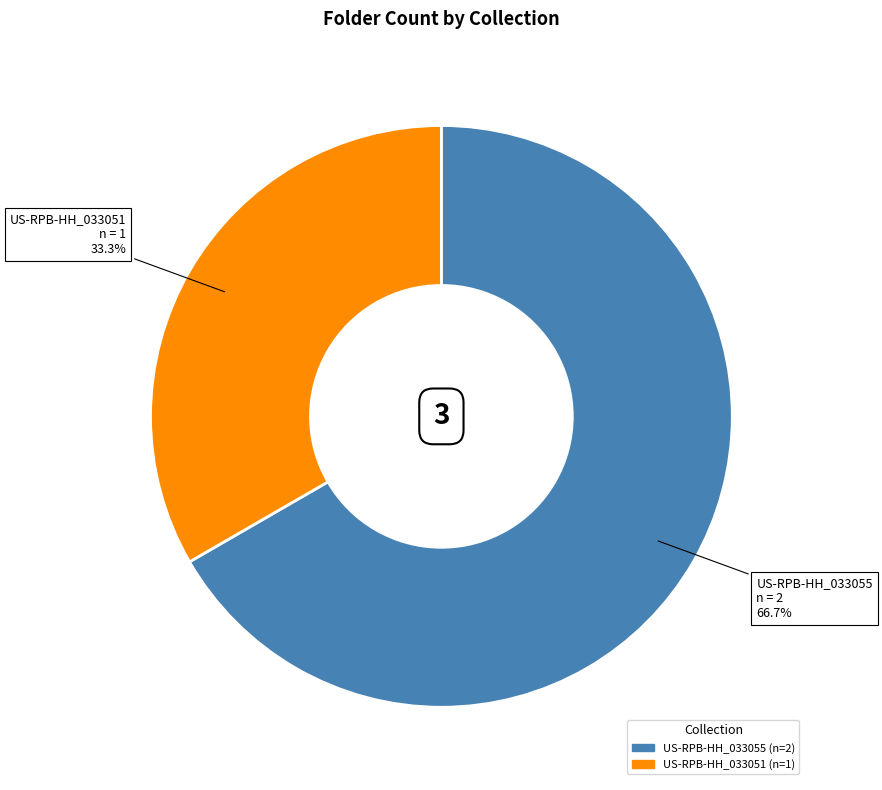

Is there a majority slice in this chart?

Yes